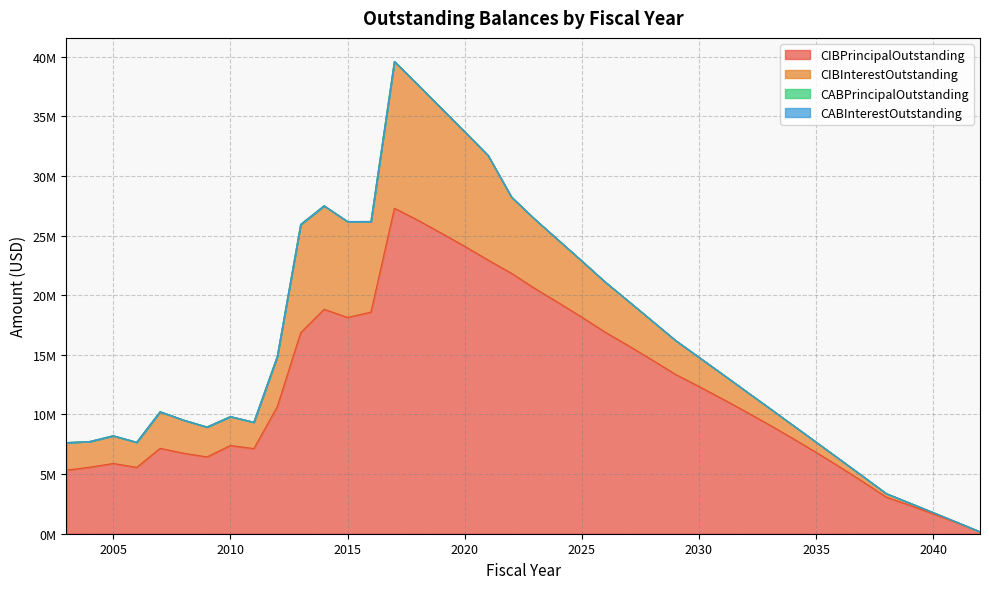

What is the total value across all series at 2012?

14858792.4